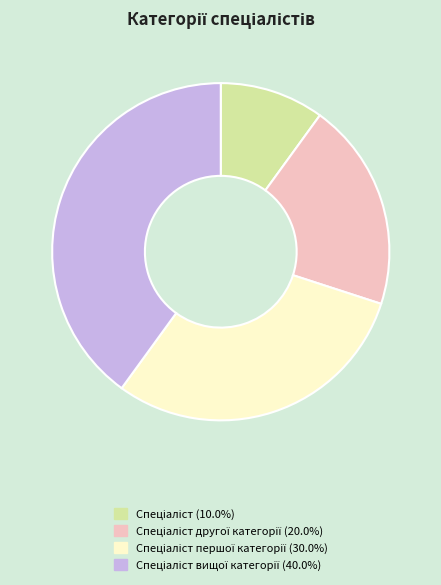

Is there any slice that represents more than half of the pie?

No